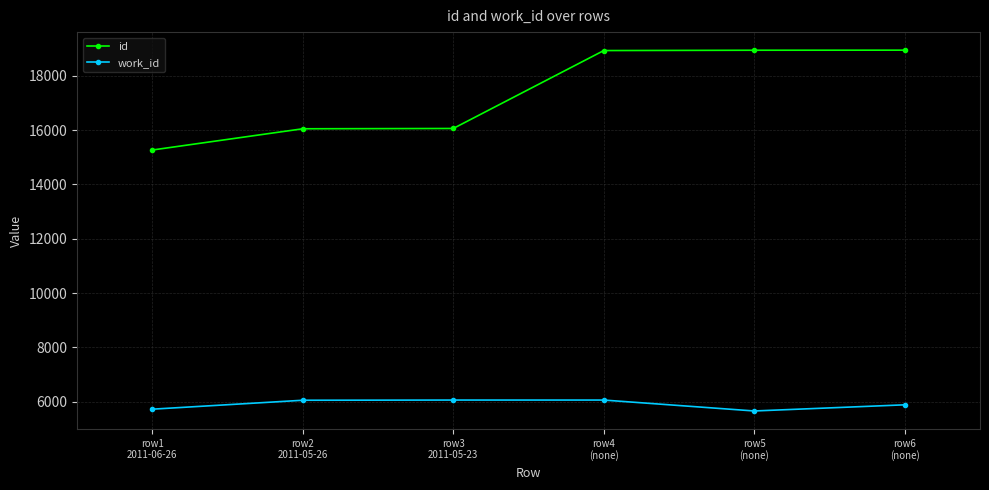

What are all the series names shown in the legend?

id, work_id